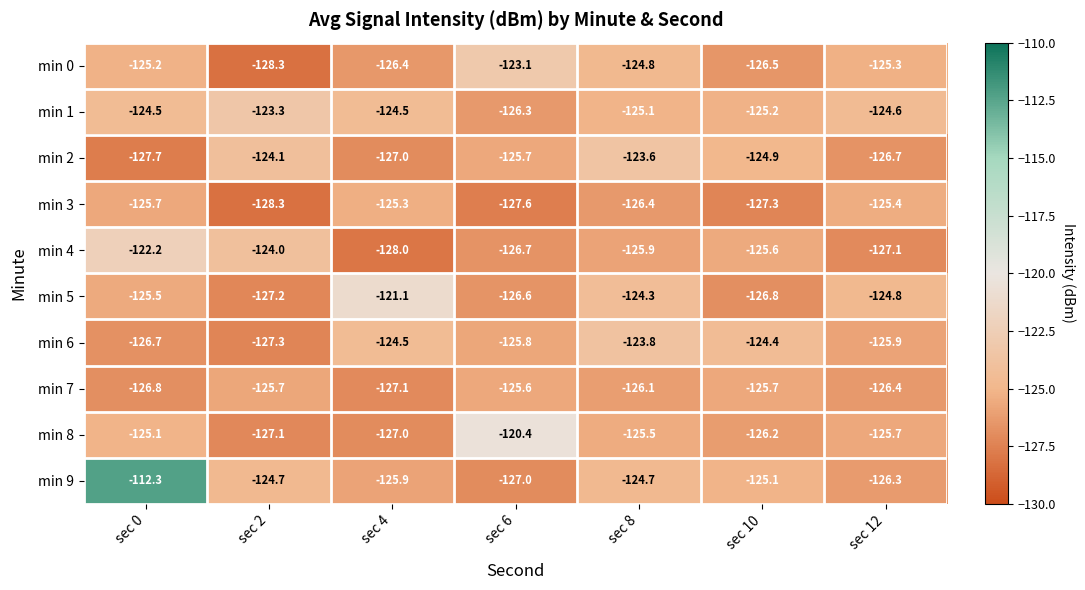

Which series has the largest total across all categories?

min 9